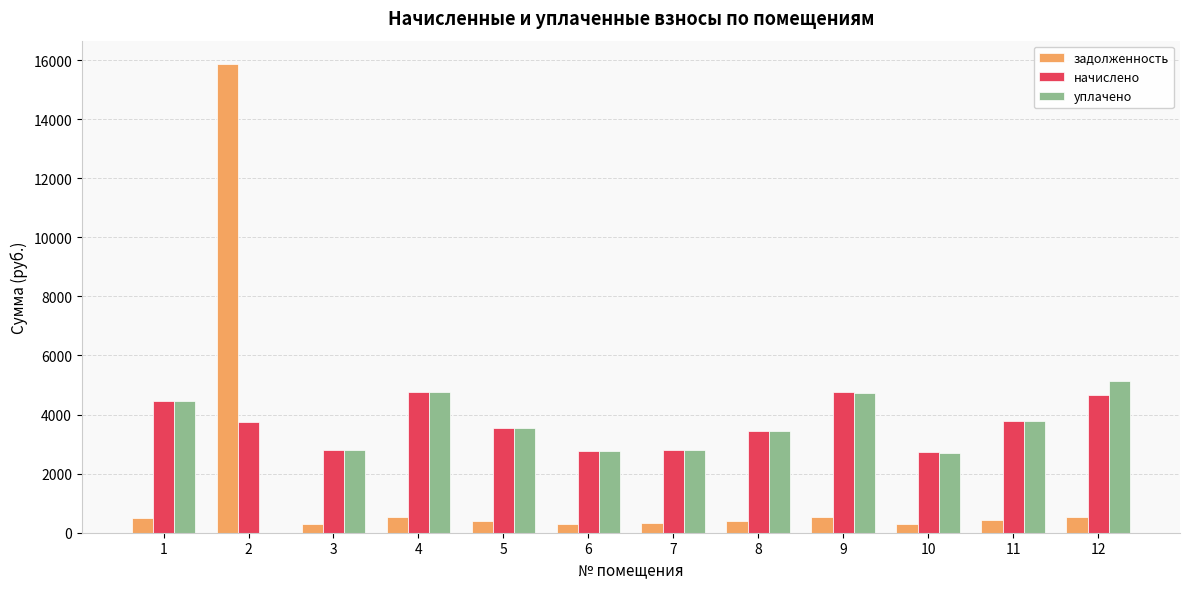

The value of начислено at 4 is 4779.1. True or false?

True